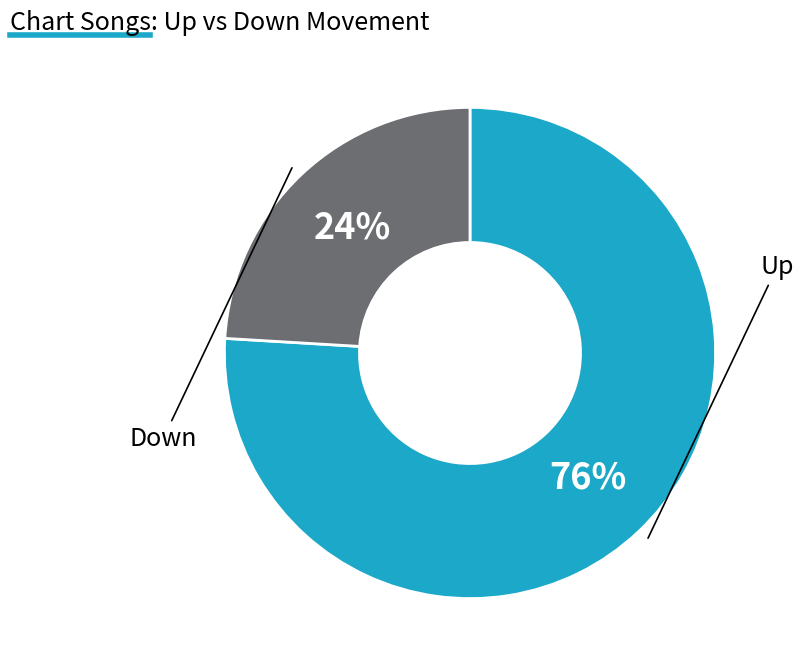

How many segments does this pie chart have?

2